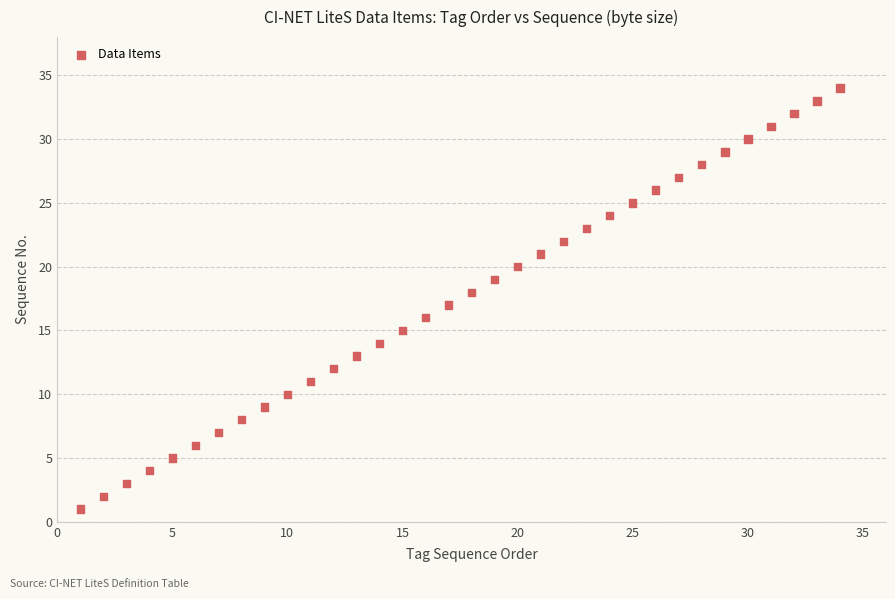

What is the range of X values (max minus min)?

33